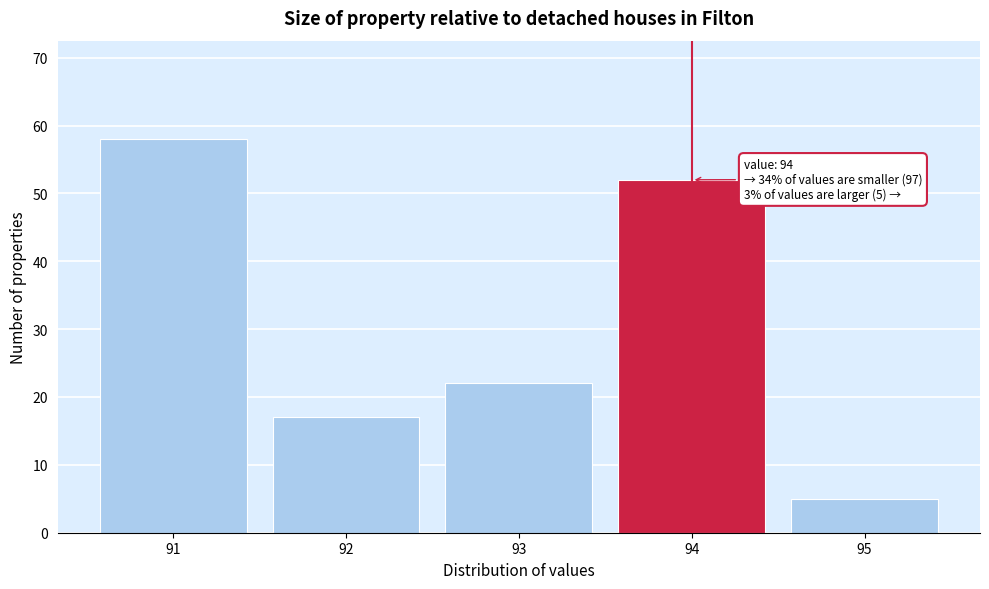

Over which range of the x-axis is the bar tallest?

90.5 to 91.5